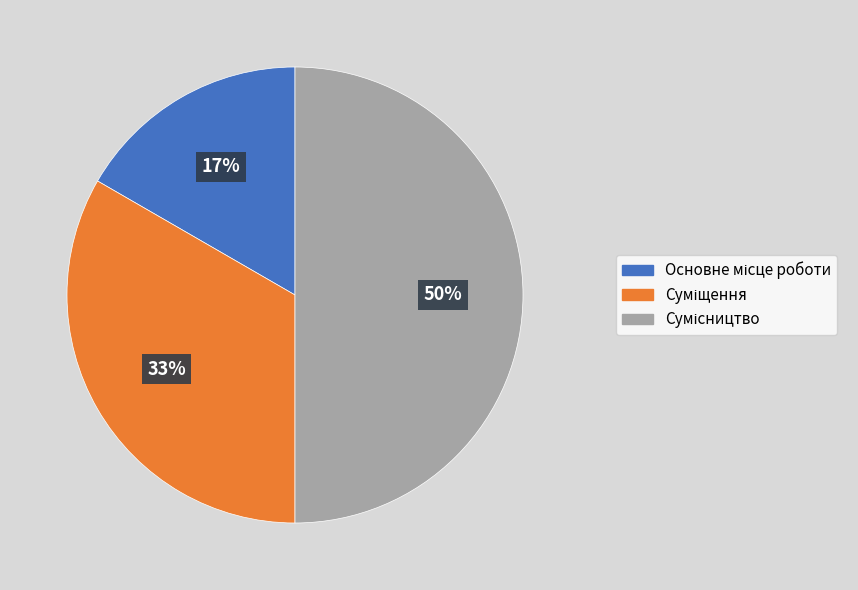

How many segments does this pie chart have?

3